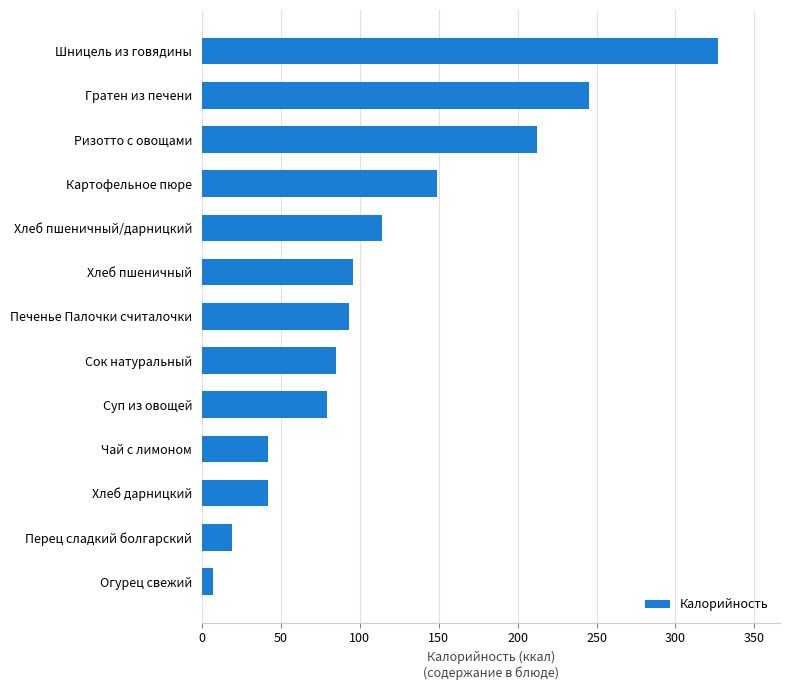

How many data points are less than 93?

6